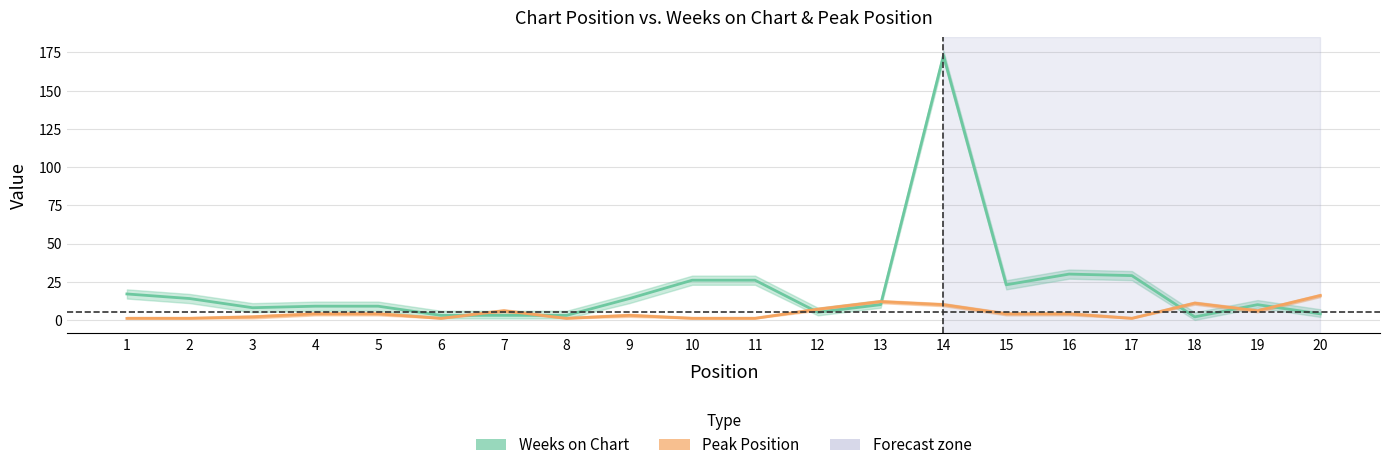

Is the value of Peak Position at 18 greater than the value of Weeks on Chart at 16?

No